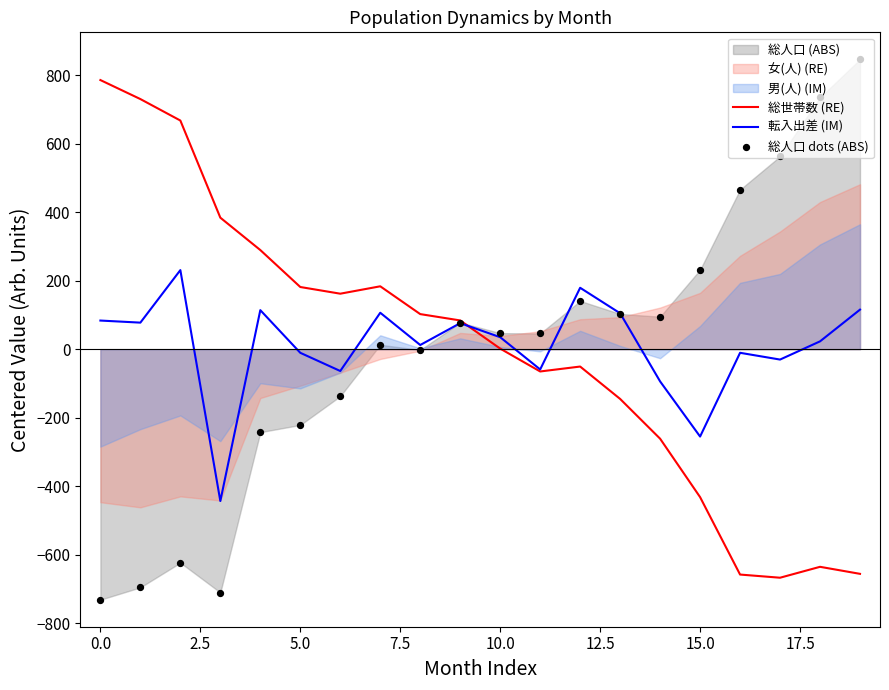

At which category is the sum across all series the highest?

19